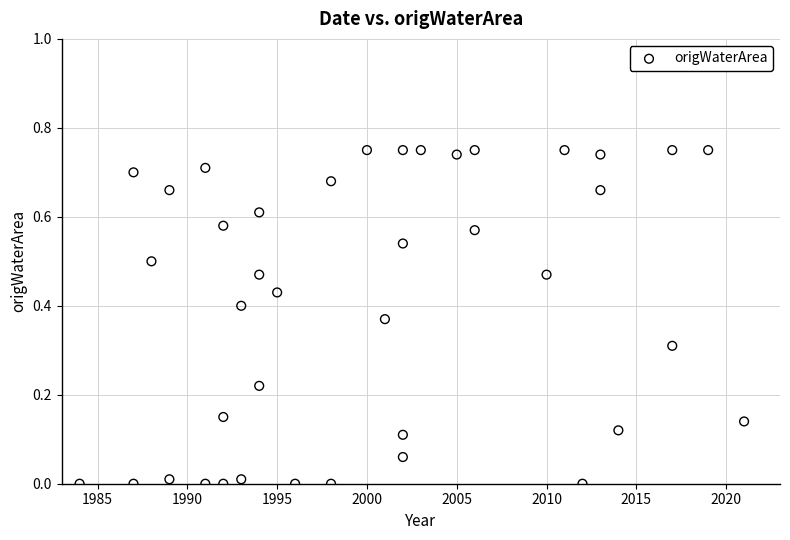

What is the range of X values (max minus min)?

37.0